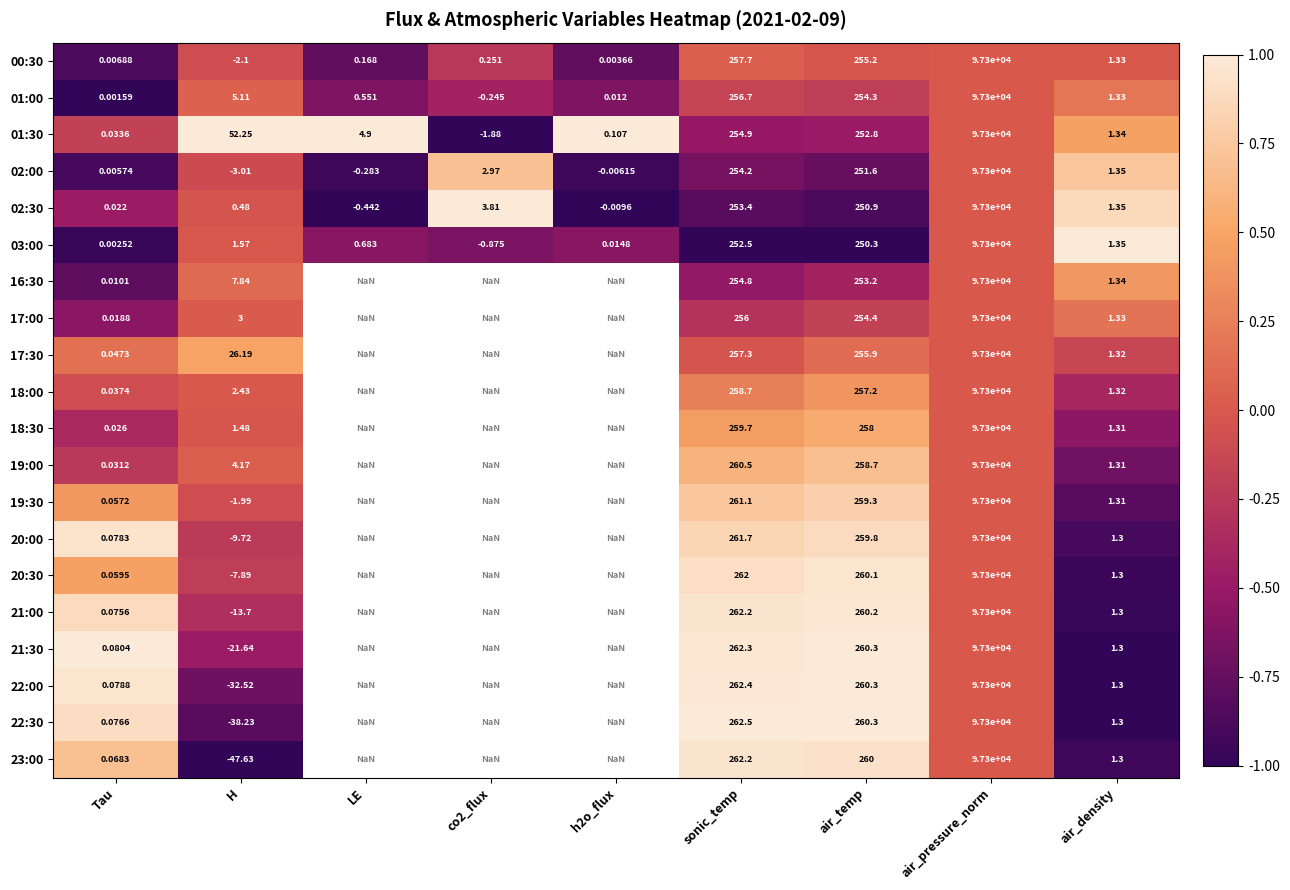

At which category does the chart reach its peak across all series?

H